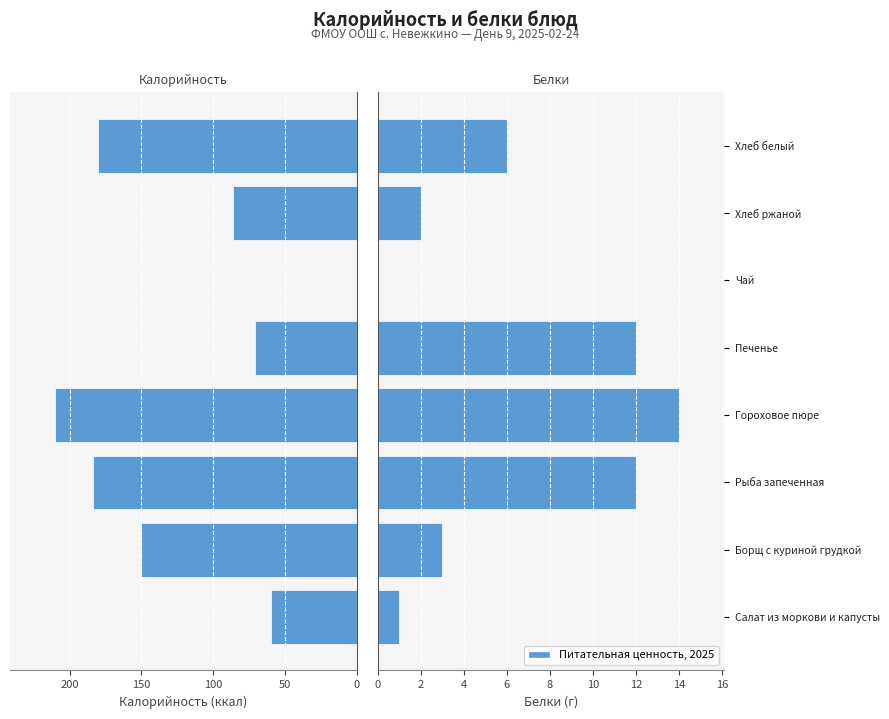

What is the maximum value shown in the chart?

210